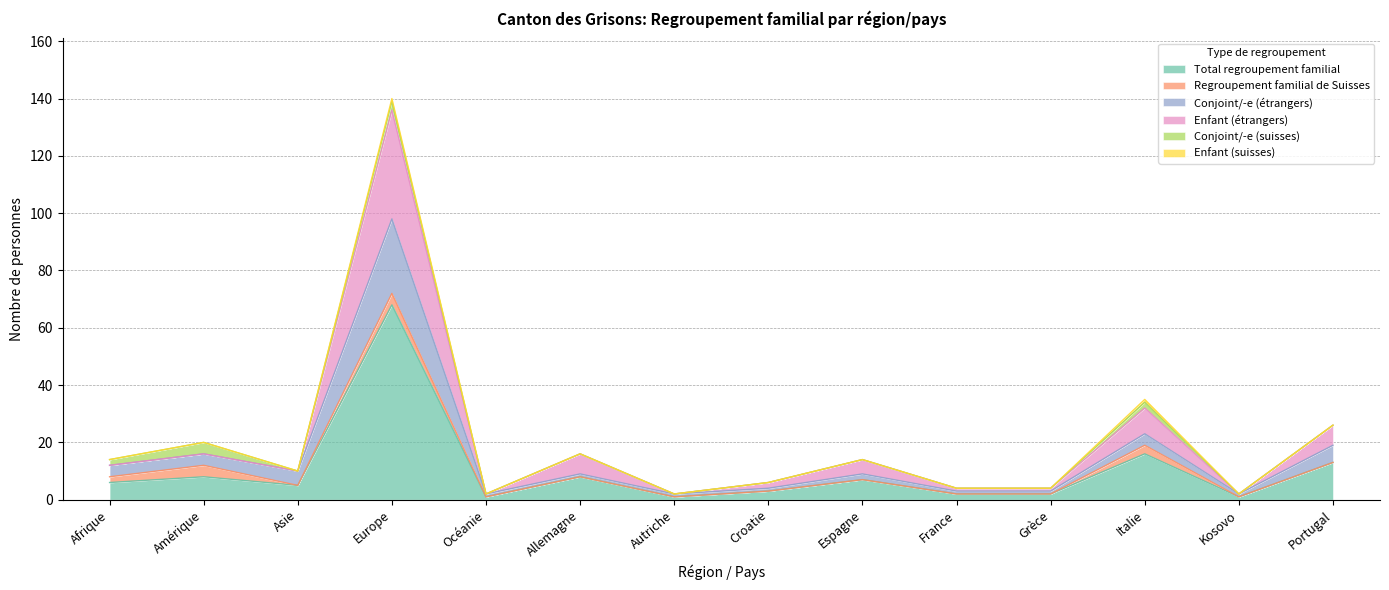

At which category does the chart reach its minimum across all series?

Océanie